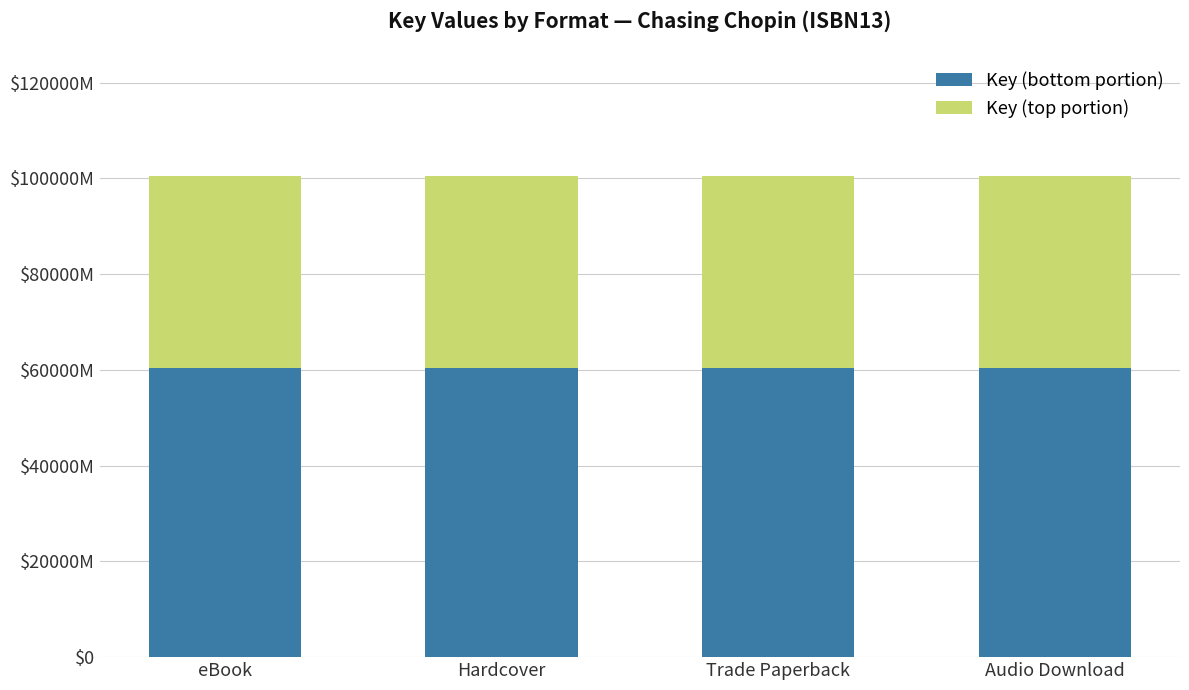

At how many categories does at least one series exceed 58875432?

4